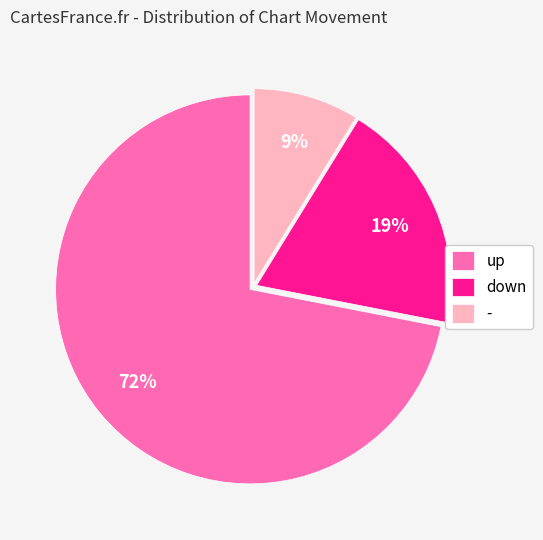

The down slice represents 31% of the pie. True or false?

False